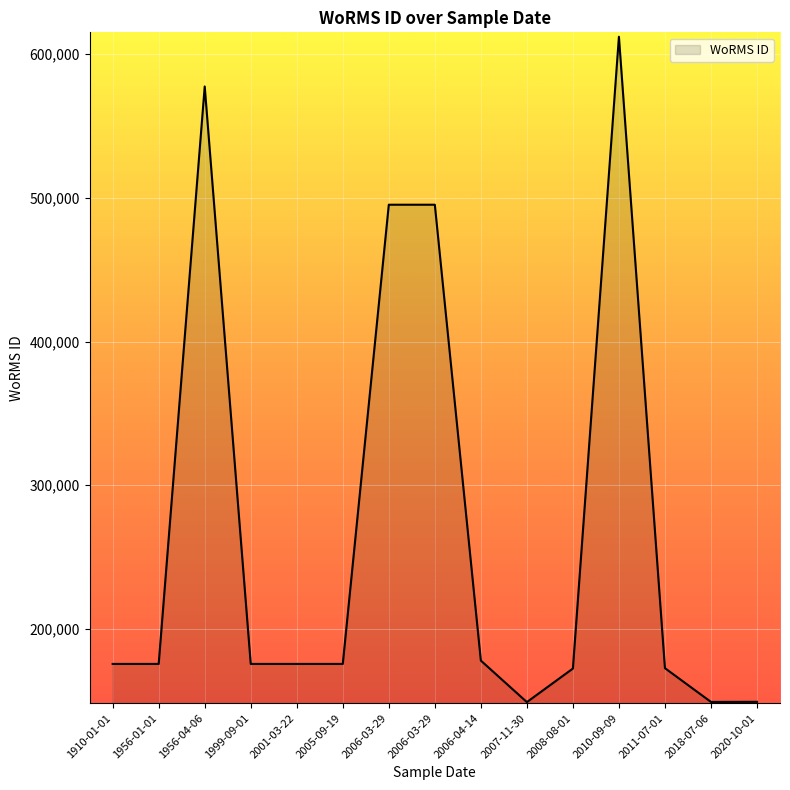

What is the difference between the maximum and minimum values?

463123